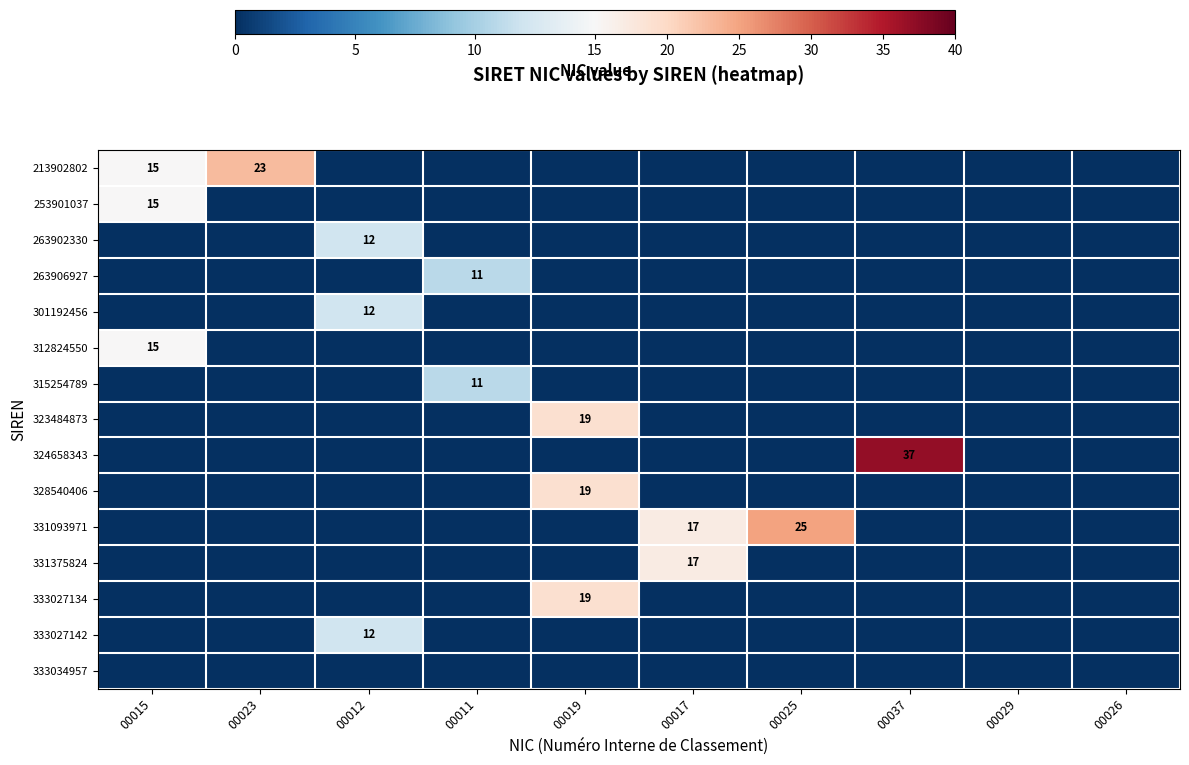

The value of 312824550 at 00015 is 15. True or false?

True